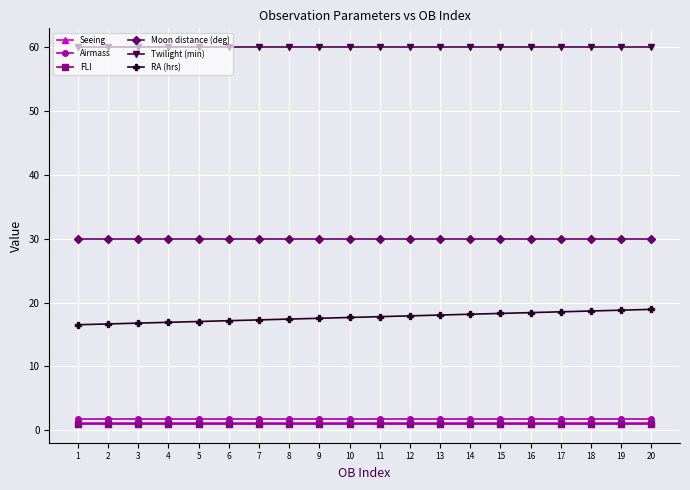

Which series has the largest total across all categories?

Twilight (min)